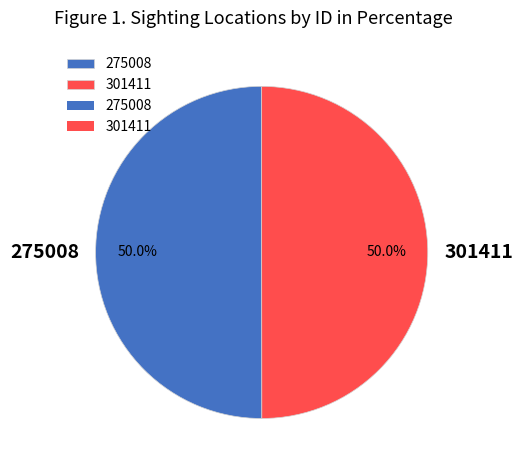

Count the number of slices in the pie.

2